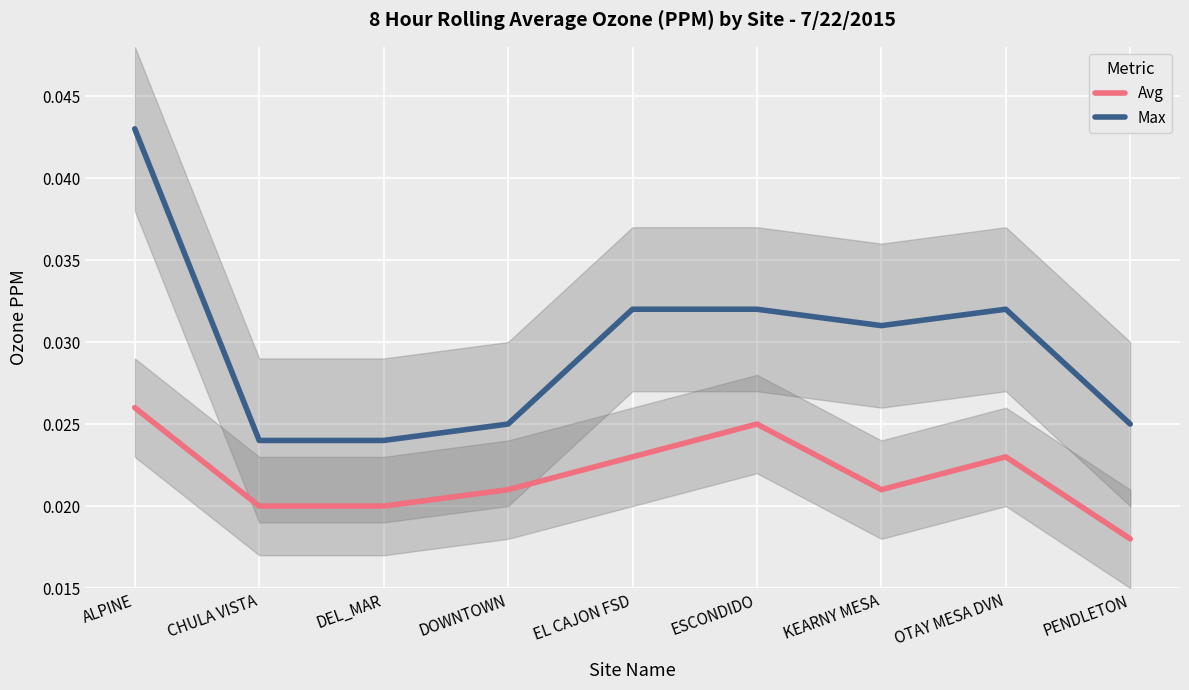

True or false: Max and Avg cross at least once.

False